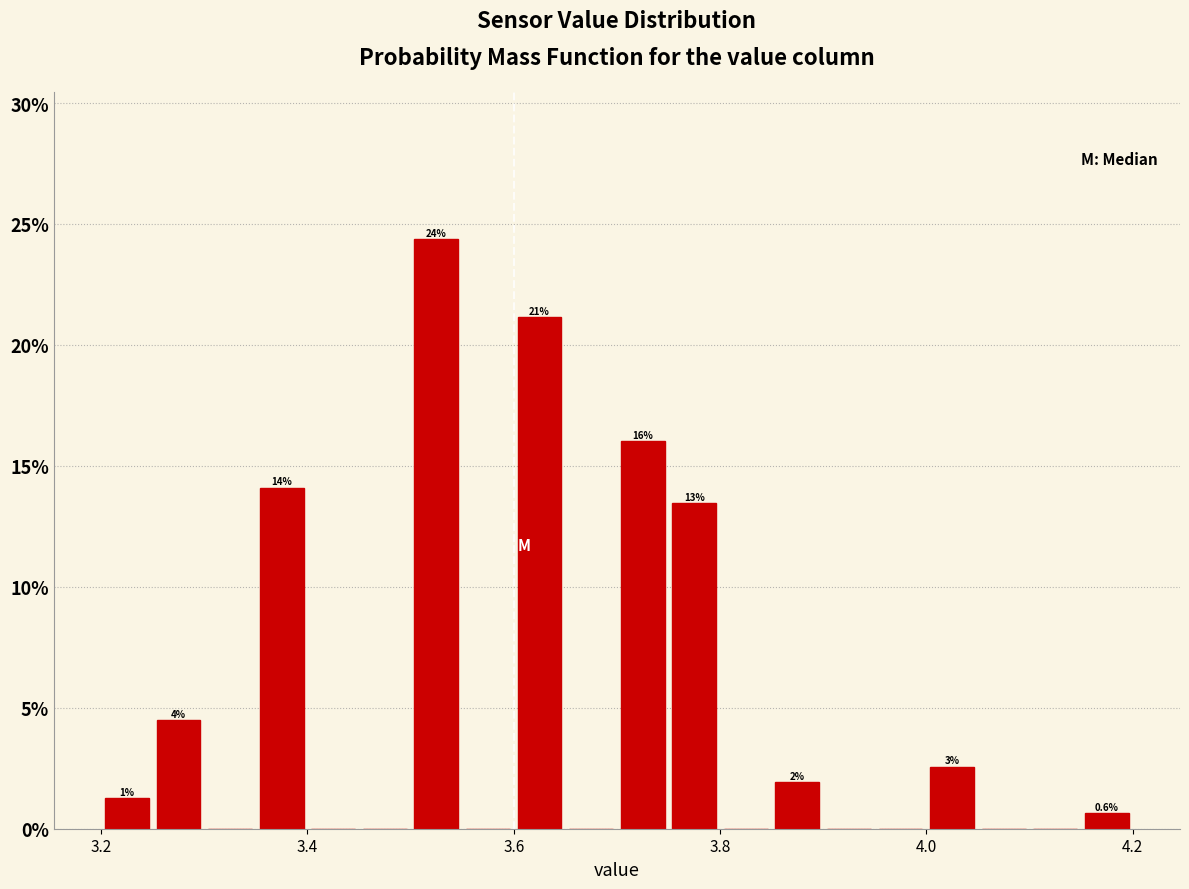

Around what value on the x-axis is the tallest bar? Give the approximate position of its centre, as read against the axis.

3.52